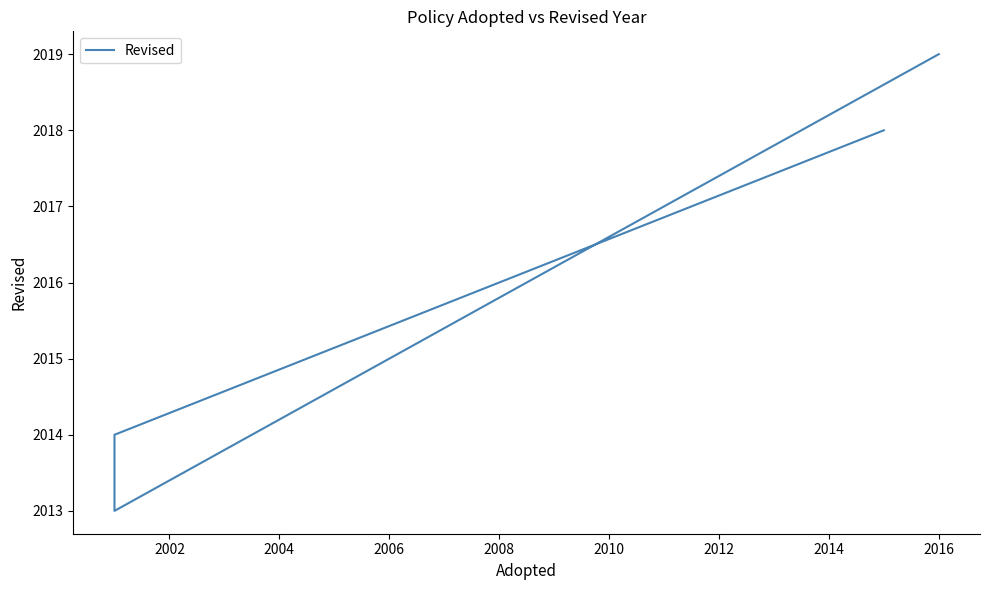

How many data points does each series have?

4